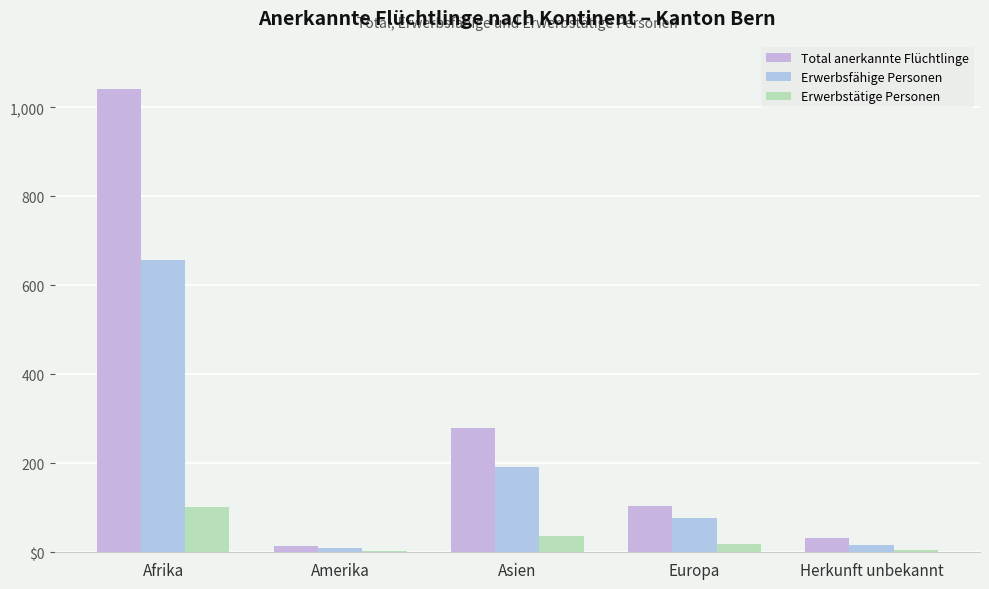

Are the bars grouped side by side (vs. stacked)?

Yes